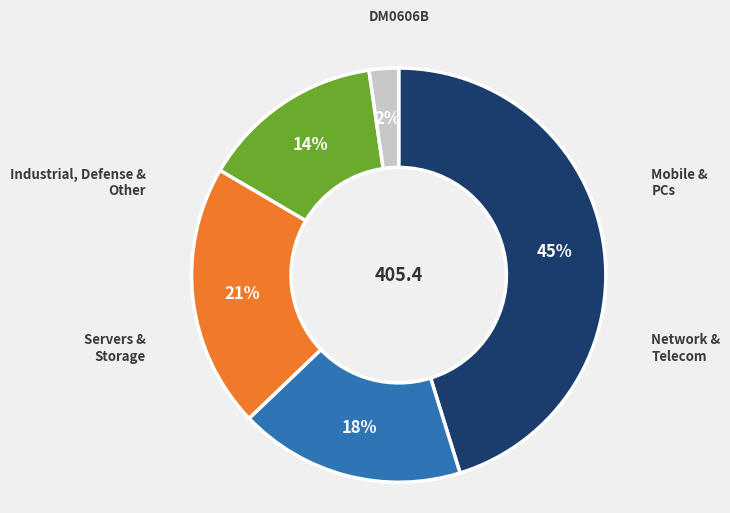

To the nearest percent, what is the average slice percentage?

20%